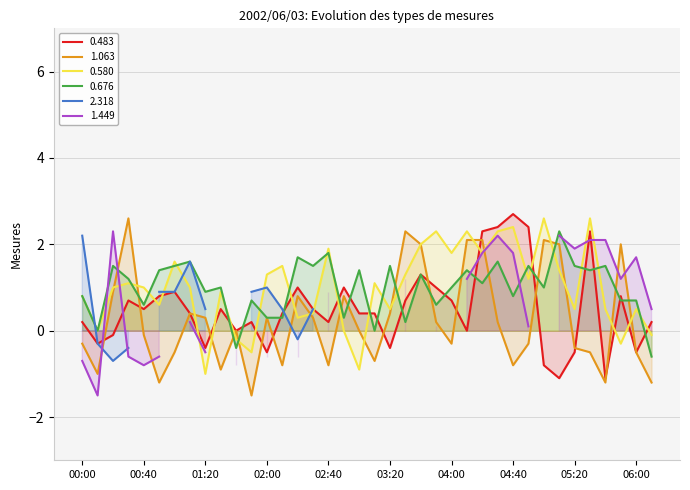

What is the greatest value displayed?

2.7